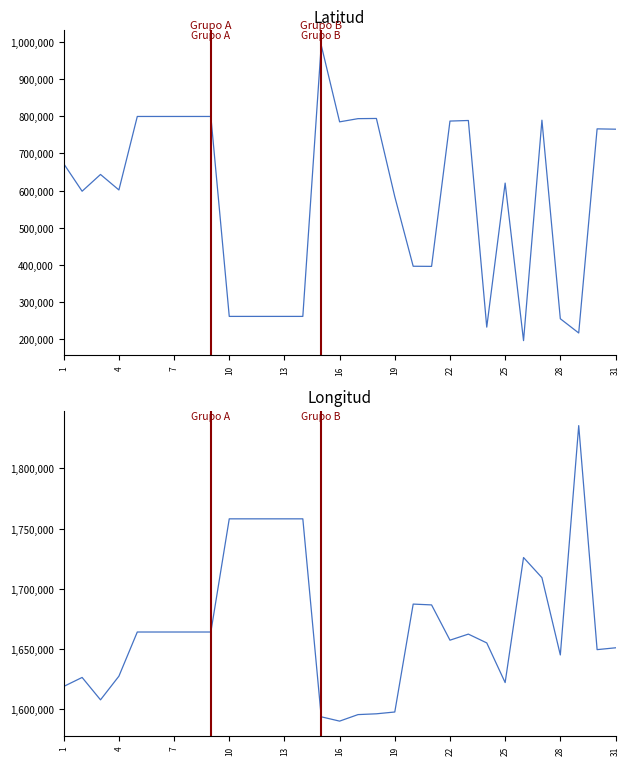

How many interior local valleys does the Latitud series have?

7